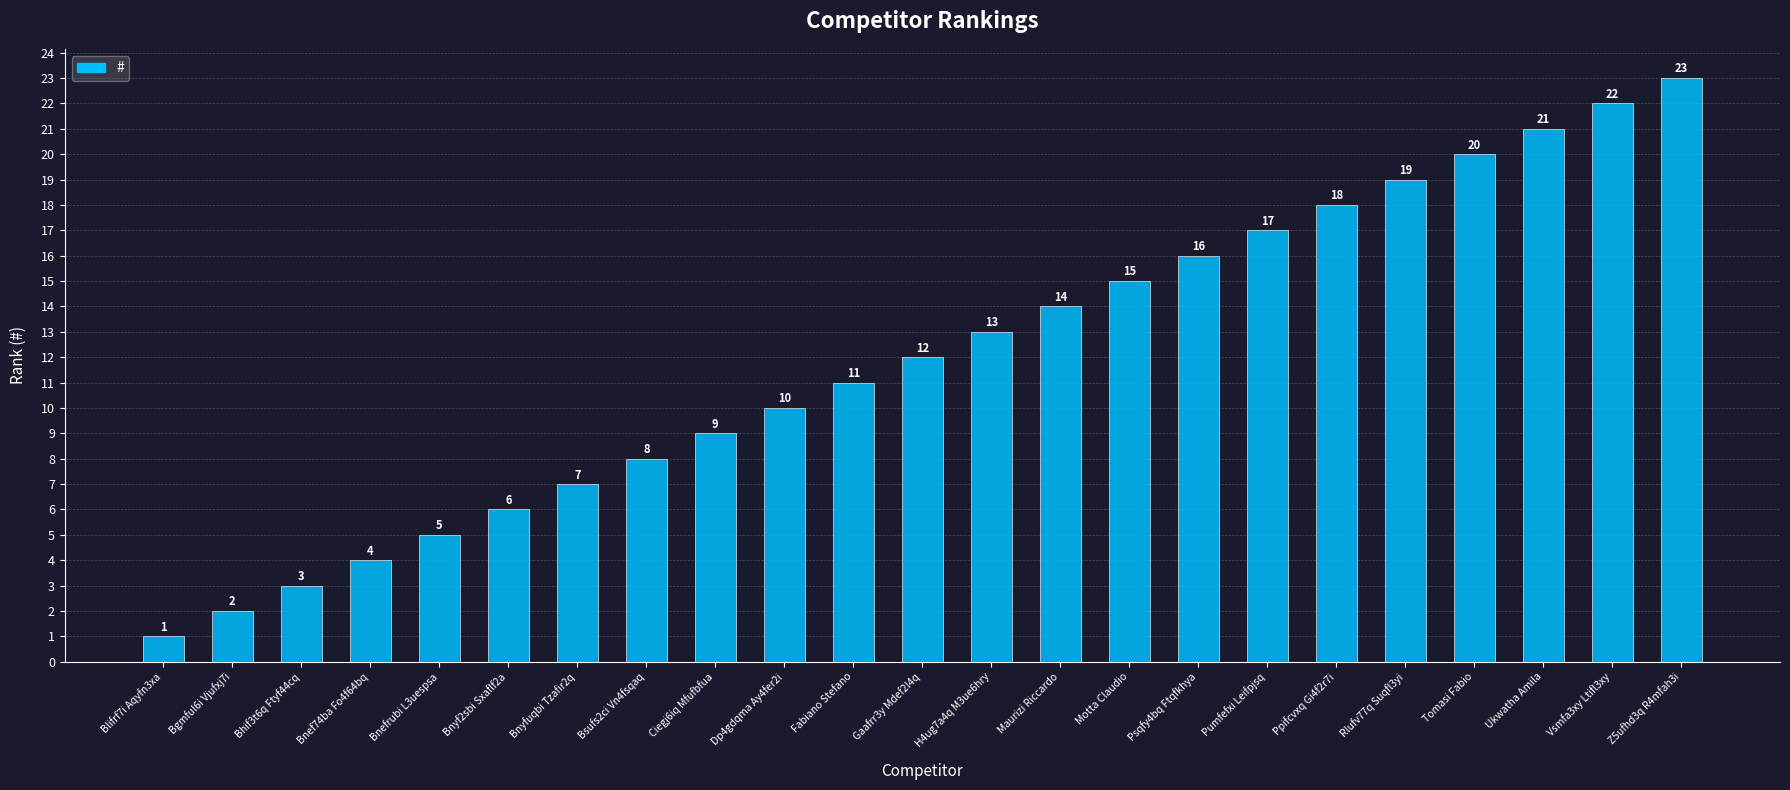

What is the maximum value shown in the chart?

23